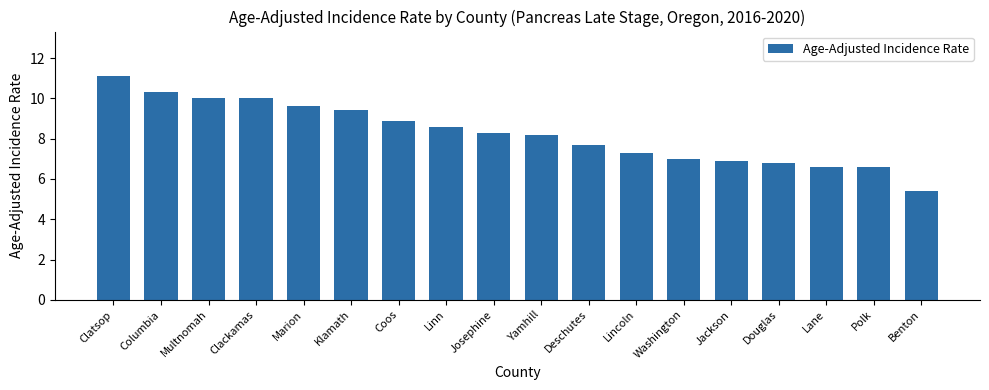

What position from the right is Multnomah?

16